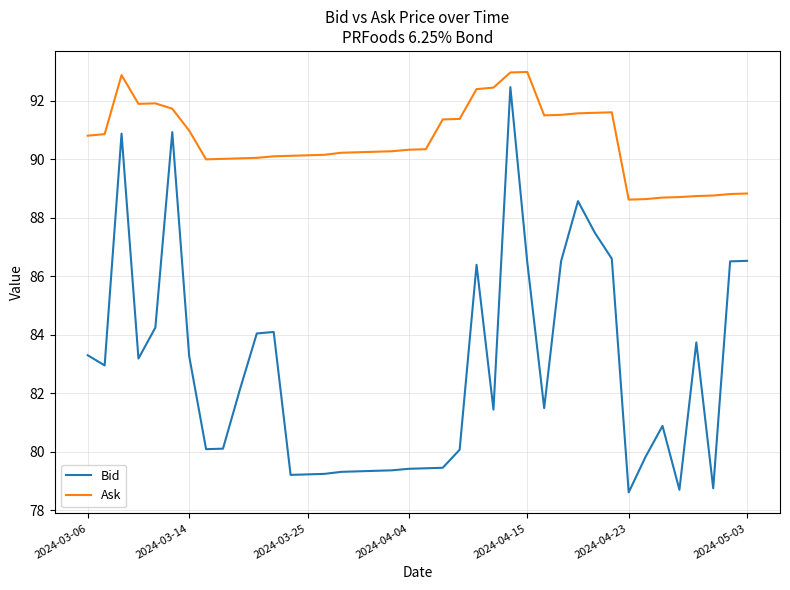

True or false: Bid and Ask intersect in this chart.

False